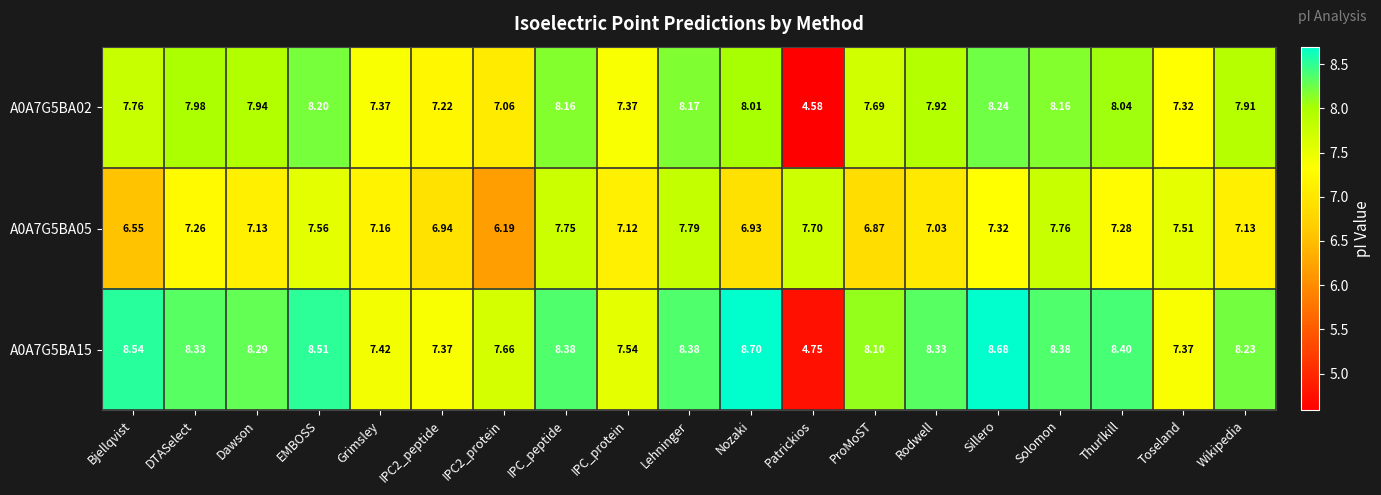

Is the value of A0A7G5BA15 at IPC2_peptide greater than the value of A0A7G5BA02 at Toseland?

Yes